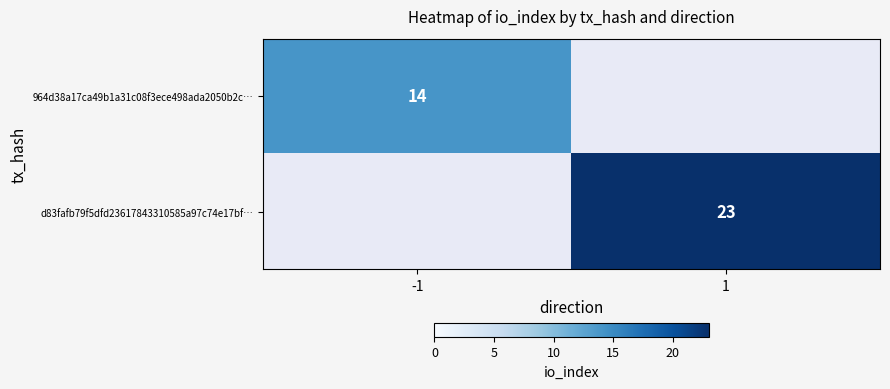

Is the value of 964d38a17ca49b1a31c08f3ece498ada2050b2c… at -1 greater than the value of d83fafb79f5dfd23617843310585a97c74e17bf… at 1?

No